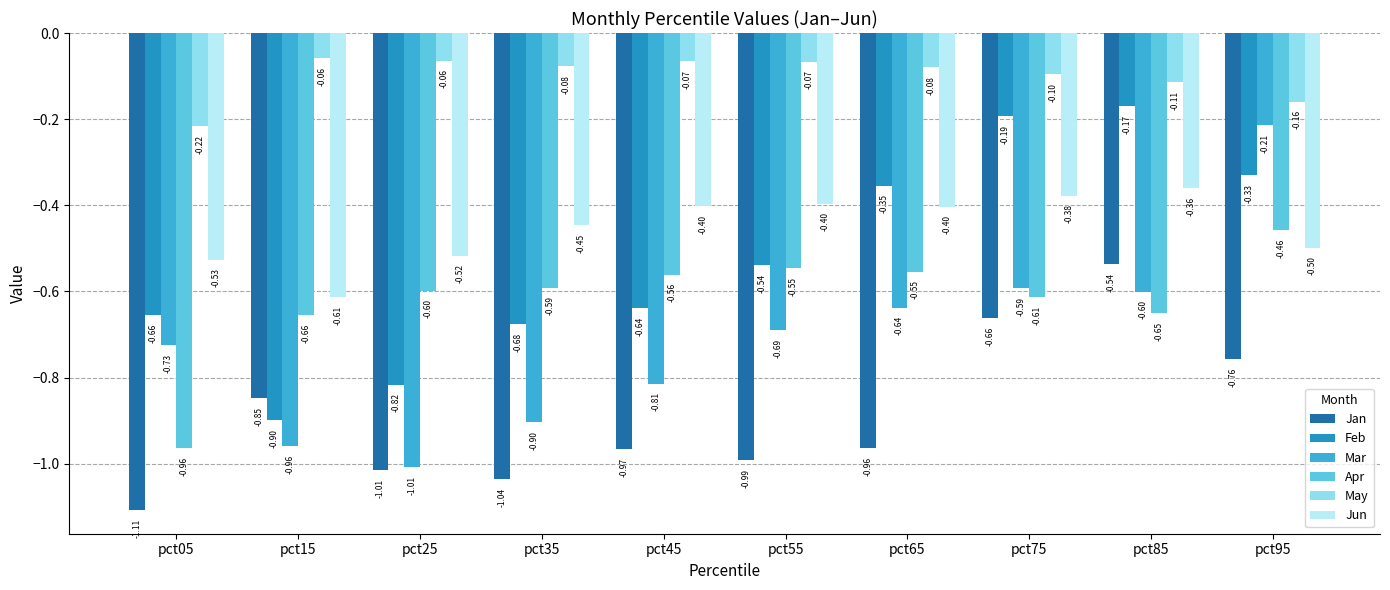

What is the maximum value for Jan?

-0.5